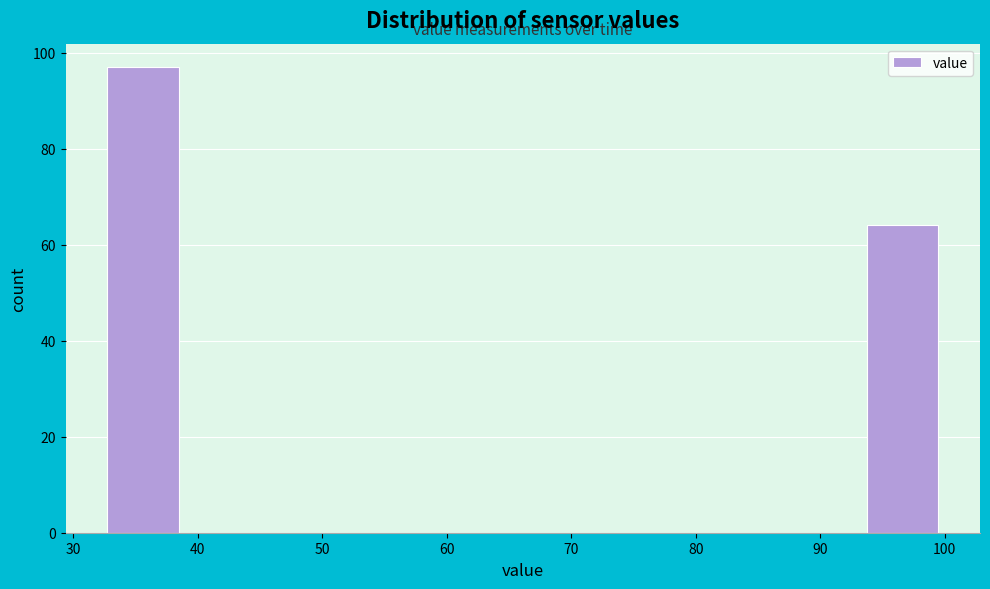

Reading left to right, transcribe this chart: for each bar, give the range it covers on the x-axis and its height. Neither the bar edges nor the heights are printed on the chart, so give them approximately, as read against the axes.

32 to 39: 98
39 to 46: 0
46 to 53: 0
53 to 59: 0
59 to 66: 0
66 to 73: 0
73 to 80: 0
80 to 86: 0
86 to 93: 0
93 to 100: 64